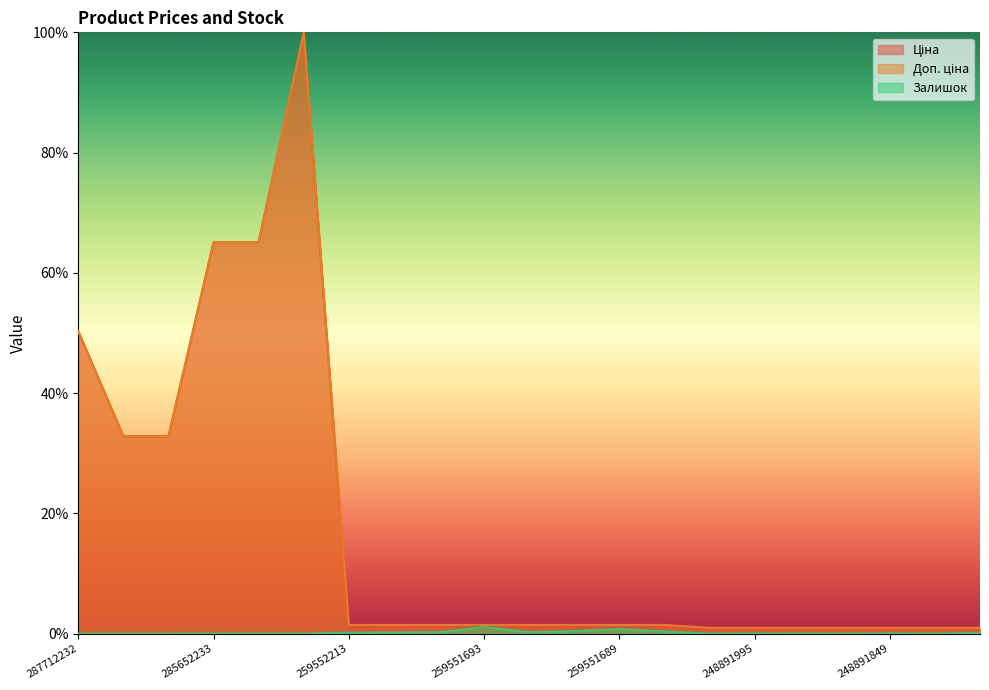

The Доп. ціна series shows 65.1 at 285652233. True or false?

True